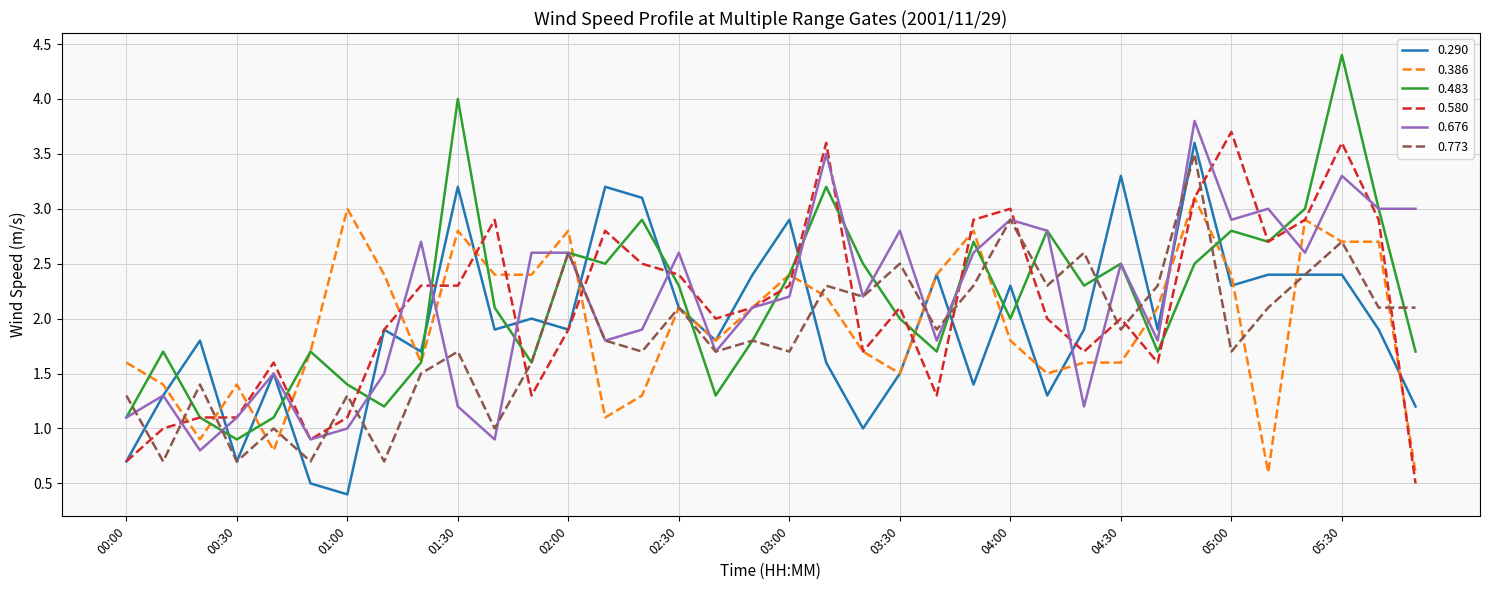

What is the smallest value displayed?

0.4